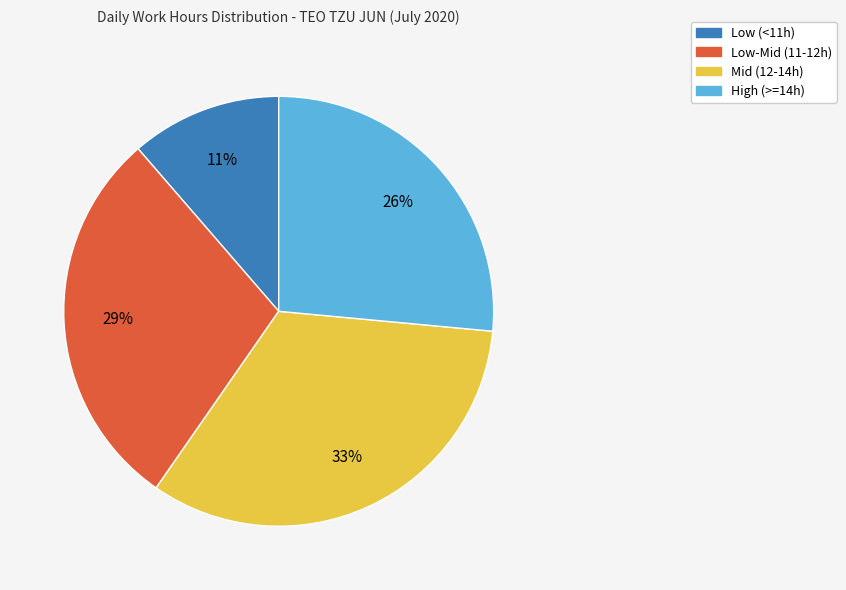

To the nearest percent, what is the average slice percentage?

25%